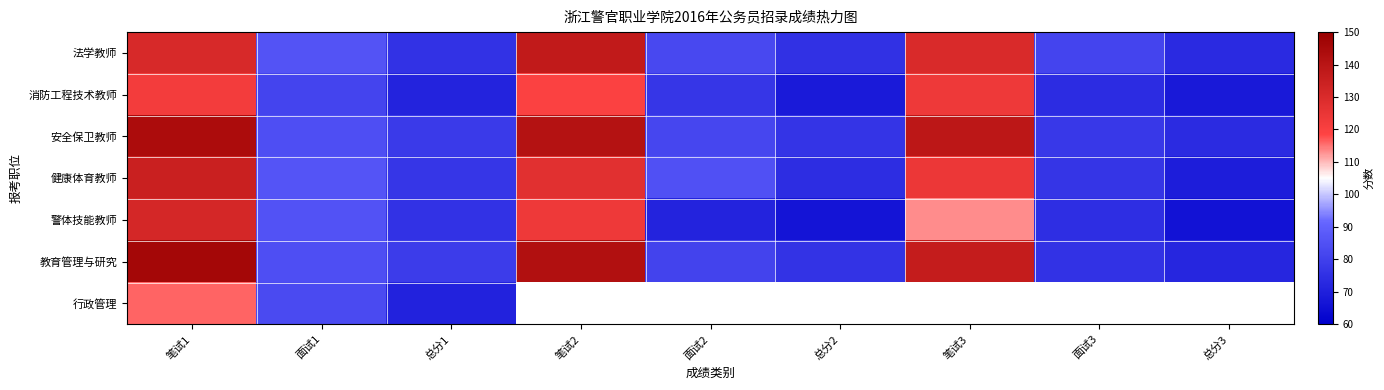

What is the maximum value shown in the chart?

146.2